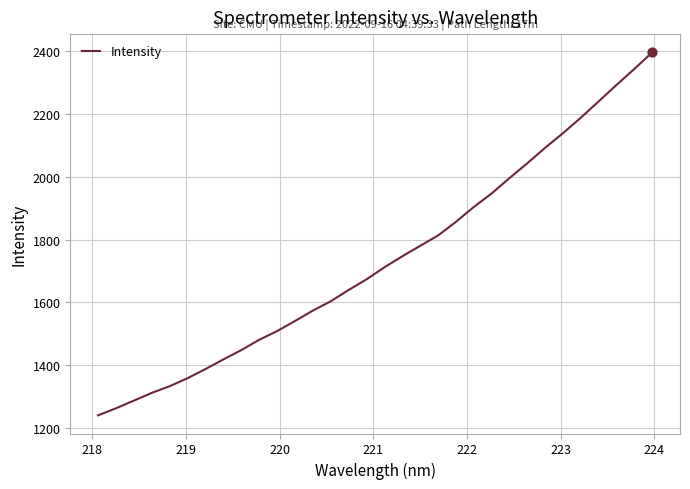

What is the greatest value displayed?

2395.7